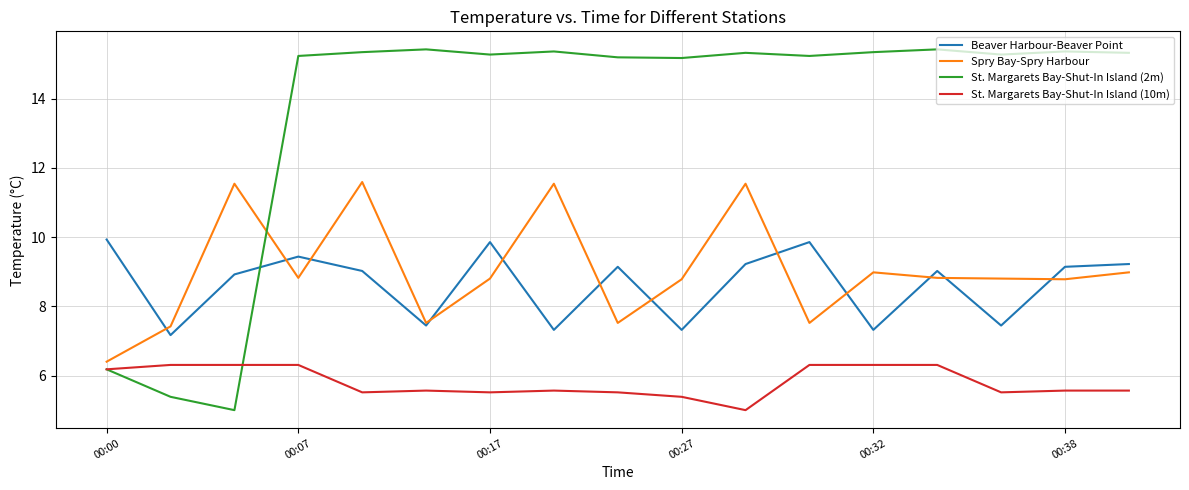

Rank the series by their maximum value, from highest to lowest.

St. Margarets Bay-Shut-In Island (2m), Spry Bay-Spry Harbour, Beaver Harbour-Beaver Point, St. Margarets Bay-Shut-In Island (10m)